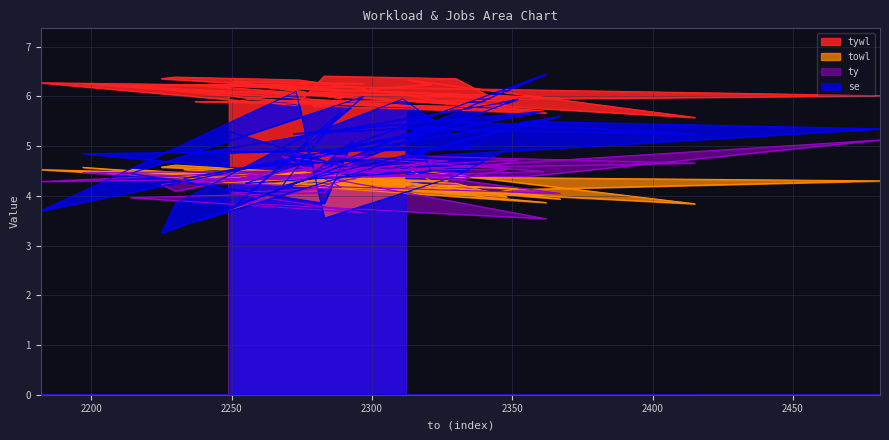

How many intersections are there between ty and se?

16